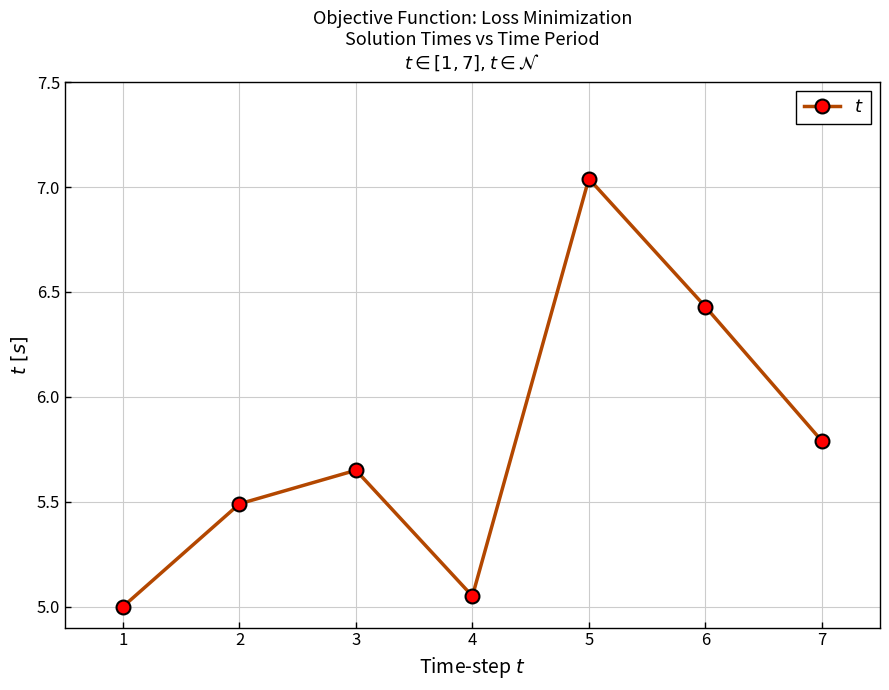

The chart shows a value of 5.0 at 1. True or false?

True